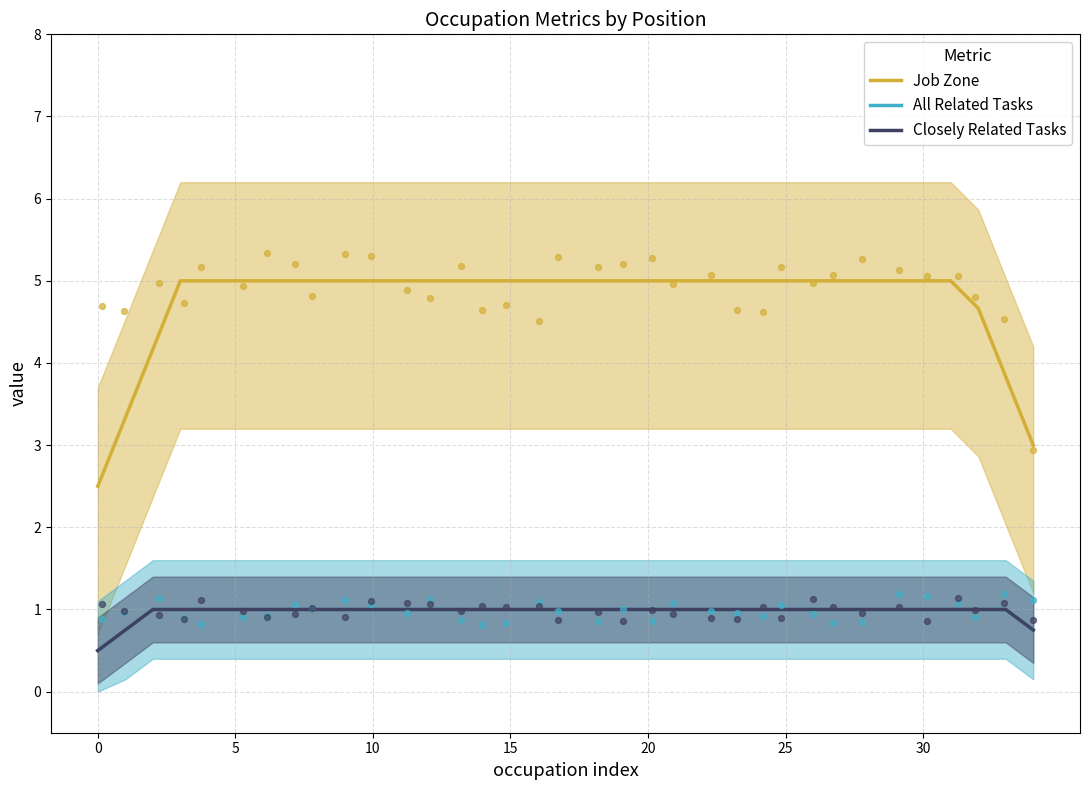

At how many categories does at least one series exceed 1?

35